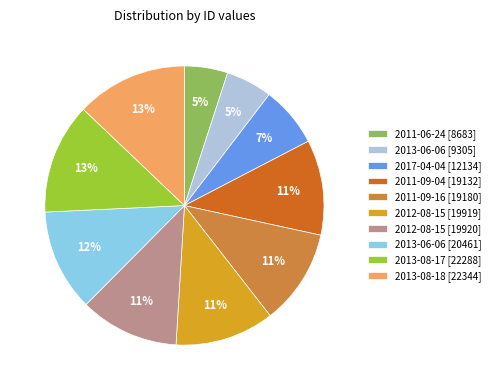

Approximately how many times larger is the value at 2011-09-04 [19132] compared to 2017-04-04 [12134]?

1.6